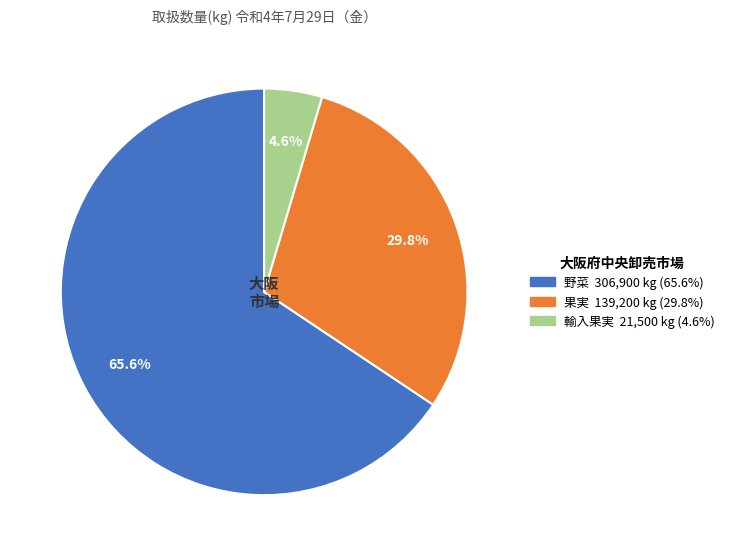

Rank the categories by value from lowest to highest.

輸入果実, 果実, 野菜